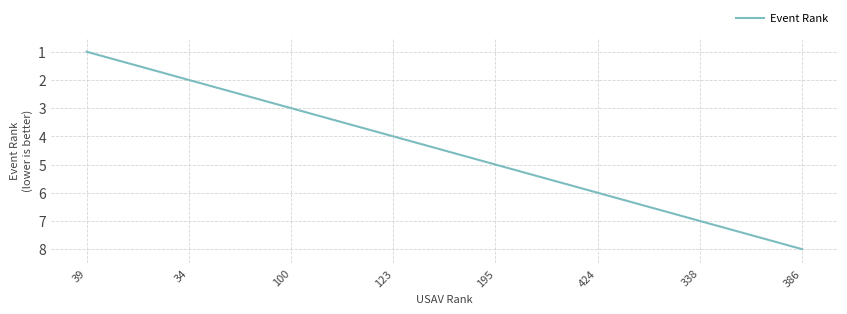

True or false: the data shows 1 at 123.

False